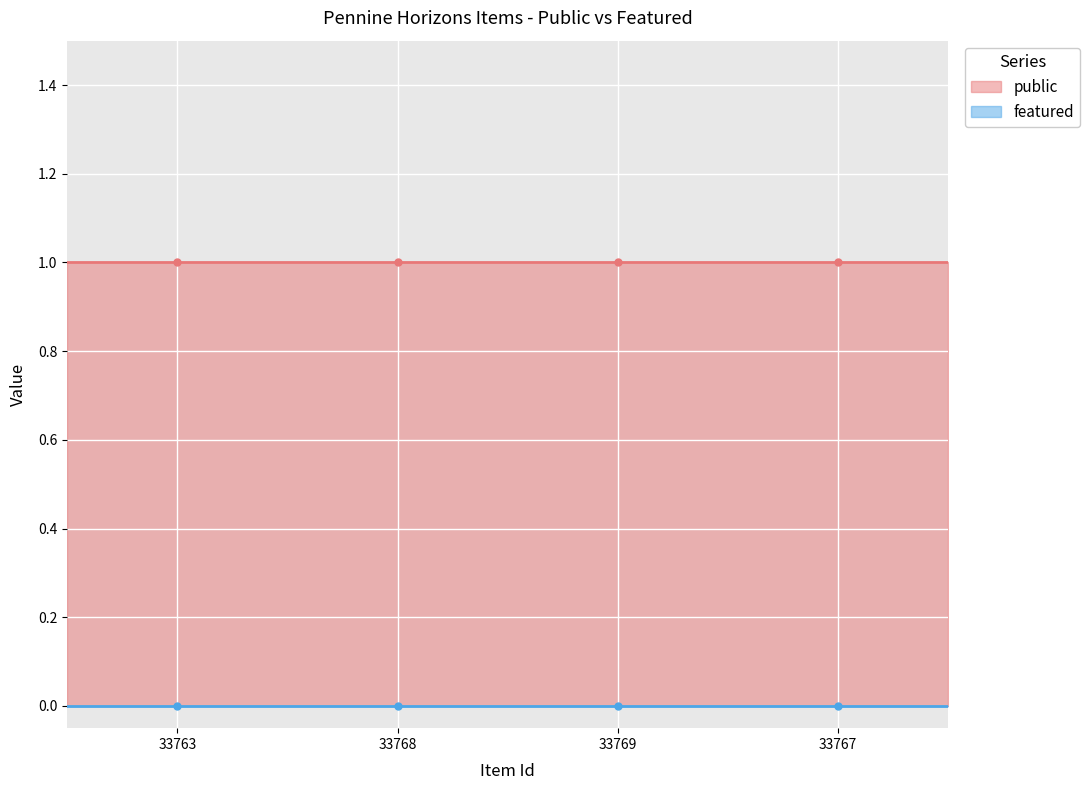

Which series has the largest range (max minus min)?

public